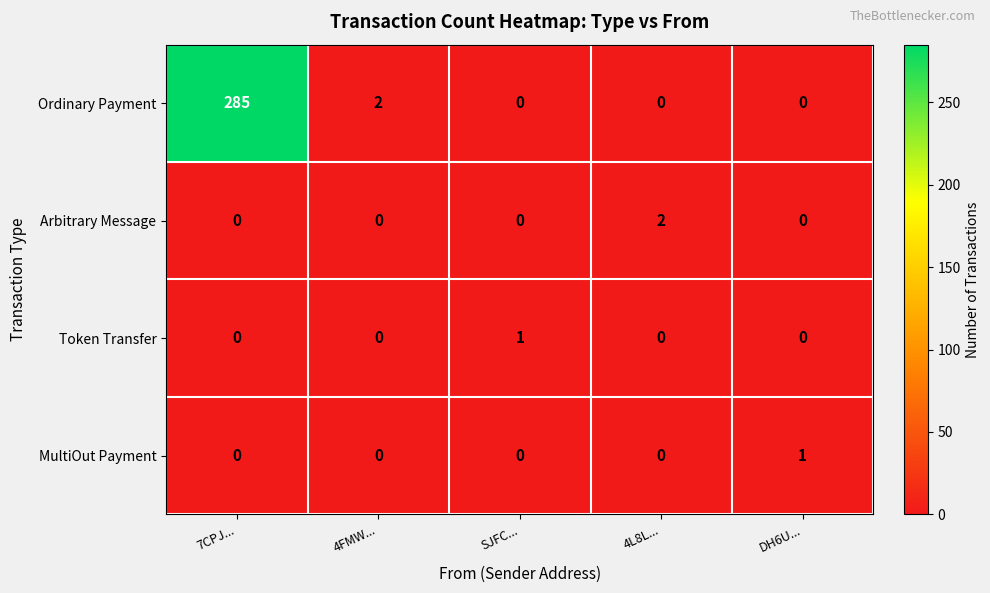

True or false: Token Transfer has a value of 1 at 7CPJ....

False